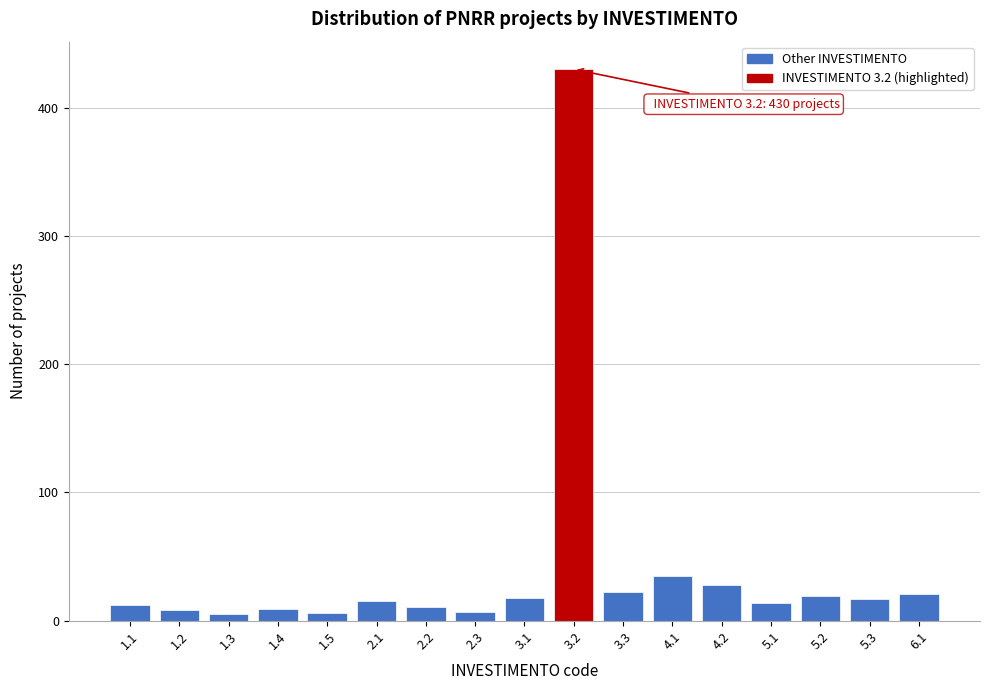

What is the ratio of the value at 3.3 to the value at 6.1?

1.0